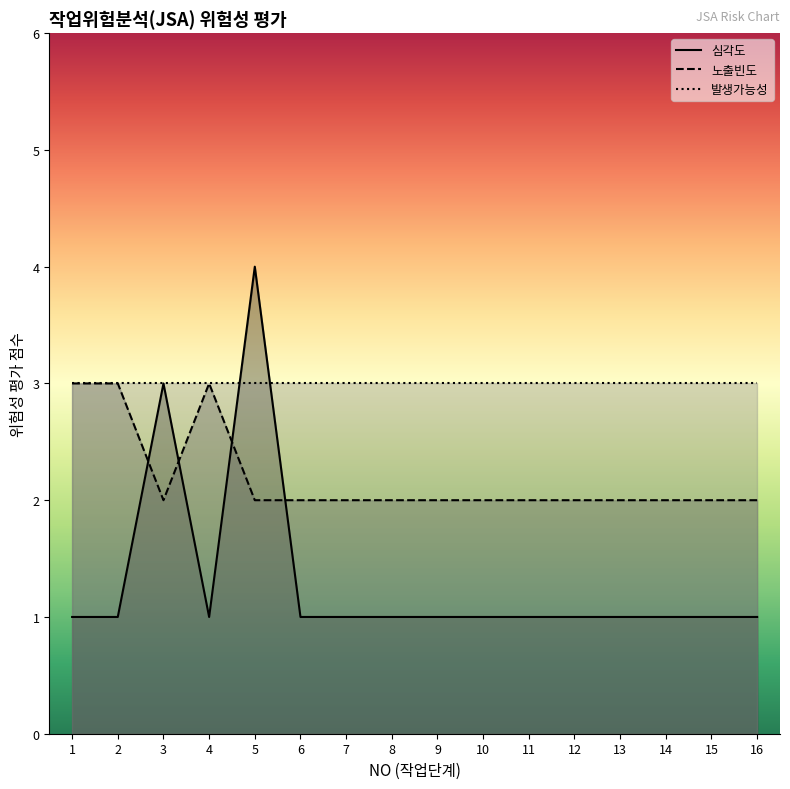

Which series has the widest spread of values?

심각도